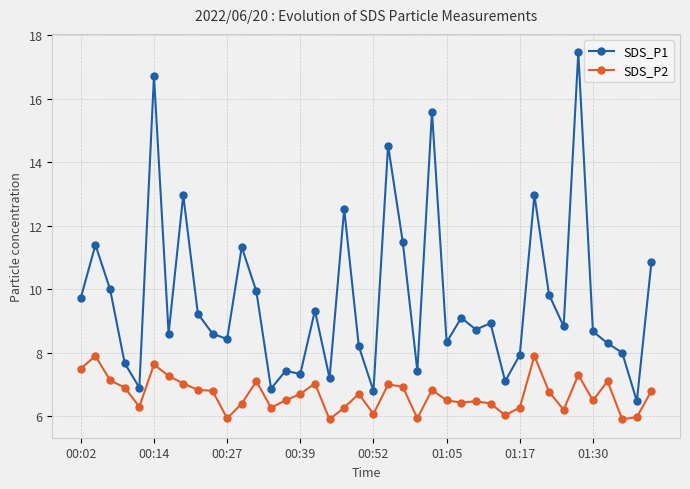

Count the number of categories in the chart.

40